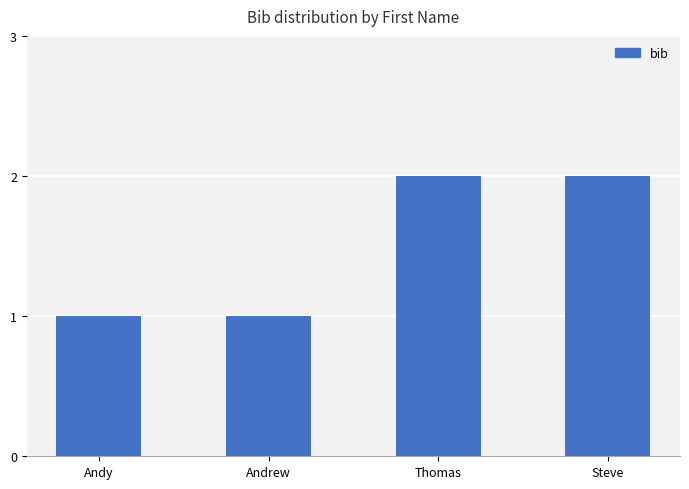

Is it true that the value at Andy is 2?

False